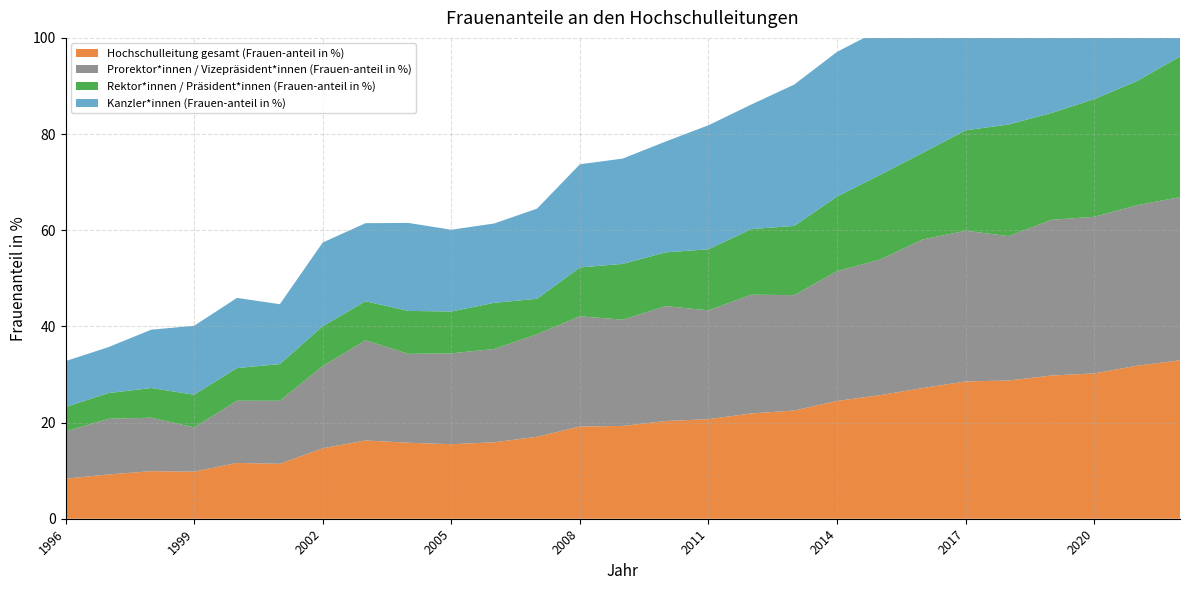

Reading right to left, extract all data points from this chart.

Hochschulleitung gesamt (Frauen-anteil in %): 2022=33.0	2021=31.8	2020=30.2	2019=29.8	2018=28.7	2017=28.6	2016=27.2	2015=25.7	2014=24.5	2013=22.5	2012=21.9	2011=20.7	2010=20.3	2009=19.3	2008=19.2	2007=17.0	2006=15.9	2005=15.5	2004=15.8	2003=16.3	2002=14.6	2001=11.4	2000=11.6	1999=9.8	1998=9.9	1997=9.2	1996=8.3
Prorektor*innen / Vizepräsident*innen (Frauen-anteil in %): 2022=33.9	2021=33.4	2020=32.6	2019=32.4	2018=30.0	2017=31.3	2016=30.9	2015=28.2	2014=27.0	2013=24.0	2012=24.7	2011=22.6	2010=23.9	2009=22.1	2008=22.9	2007=21.3	2006=19.4	2005=18.9	2004=18.5	2003=20.8	2002=17.1	2001=13.1	2000=12.9	1999=9.2	1998=11.1	1997=11.6	1996=9.8
Rektor*innen / Präsident*innen (Frauen-anteil in %): 2022=29.2	2021=25.8	2020=24.5	2019=22.2	2018=23.2	2017=20.9	2016=18.0	2015=17.6	2014=15.5	2013=14.4	2012=13.6	2011=12.7	2010=11.2	2009=11.6	2008=10.2	2007=7.4	2006=9.6	2005=8.7	2004=8.9	2003=8.1	2002=8.3	2001=7.6	2000=6.8	1999=6.8	1998=6.2	1997=5.3	1996=5.1
Kanzler*innen (Frauen-anteil in %): 2022=35.4	2021=36.1	2020=31.8	2019=33.2	2018=33.3	2017=32.6	2016=30.0	2015=30.2	2014=30.1	2013=29.4	2012=25.9	2011=25.8	2010=23.1	2009=21.9	2008=21.5	2007=18.8	2006=16.5	2005=17.0	2004=18.3	2003=16.2	2002=17.4	2001=12.5	2000=14.6	1999=14.3	1998=12.1	1997=9.6	1996=9.5